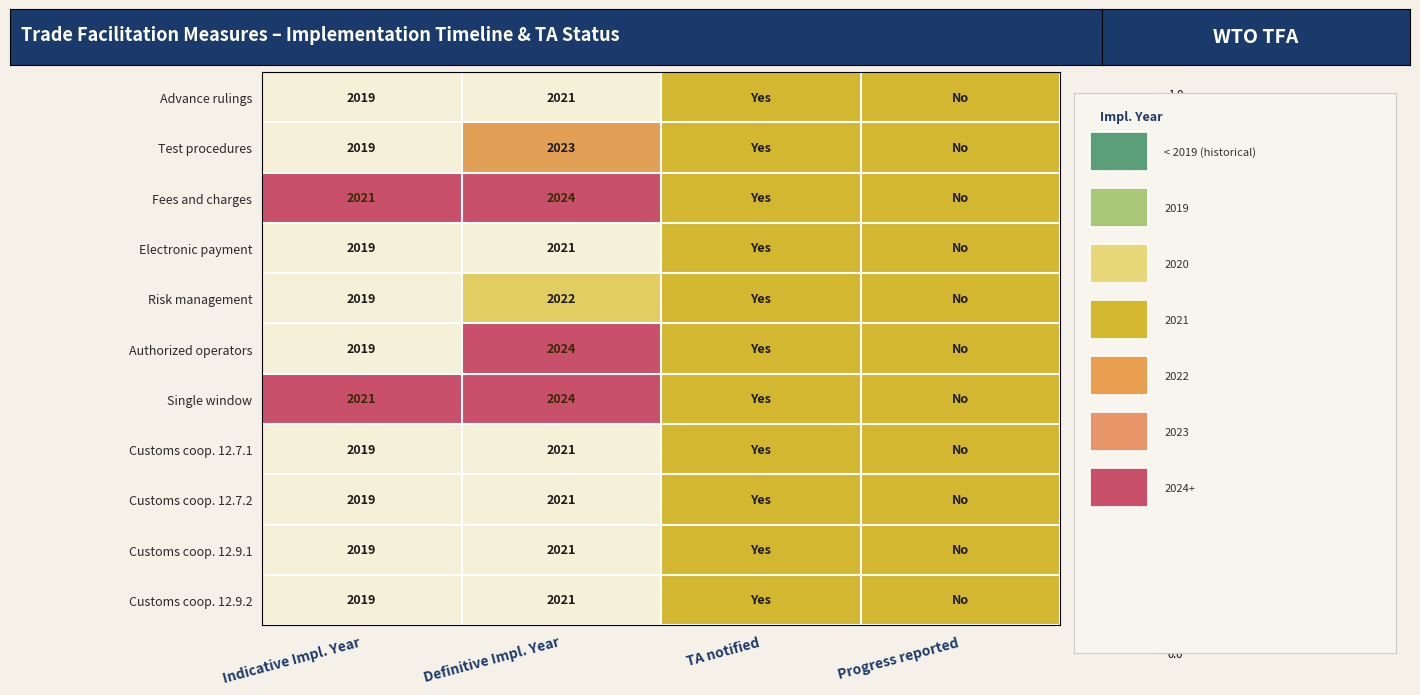

Which series changed the most between Indicative Impl. Year and Definitive Impl. Year?

Authorized operators